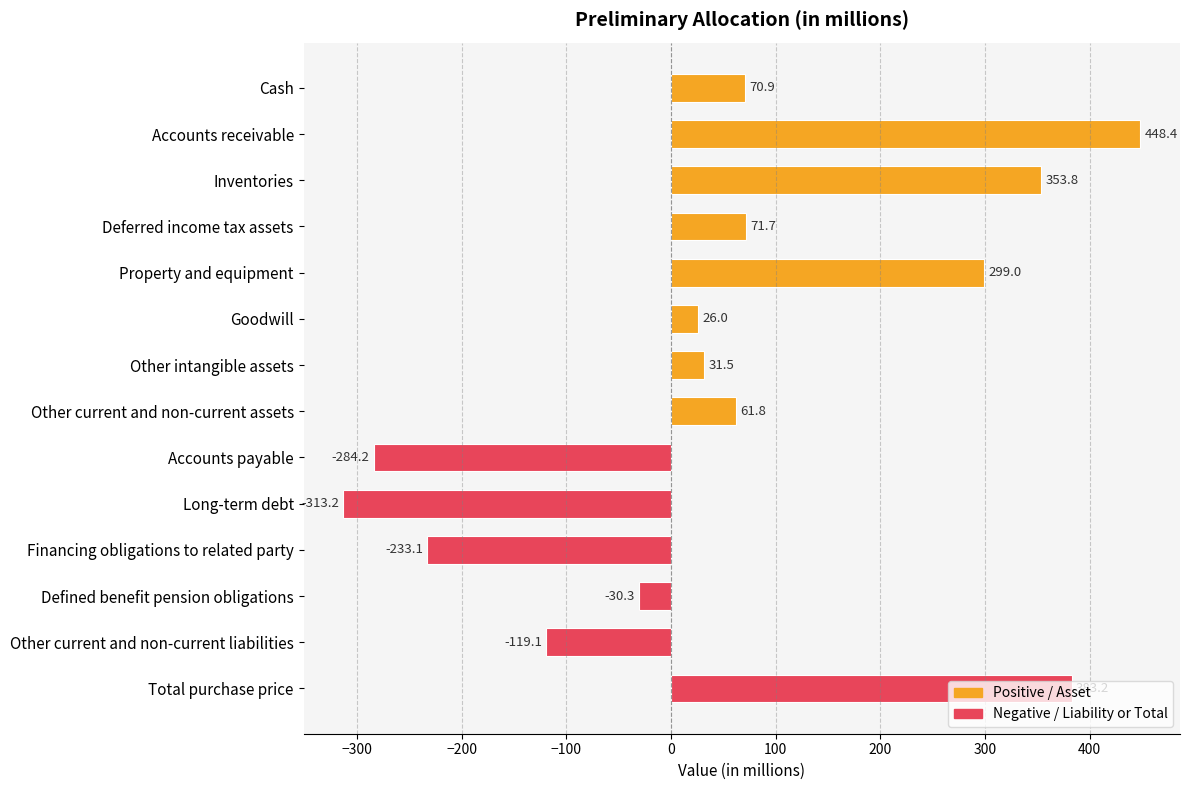

What position from the top is Inventories?

3